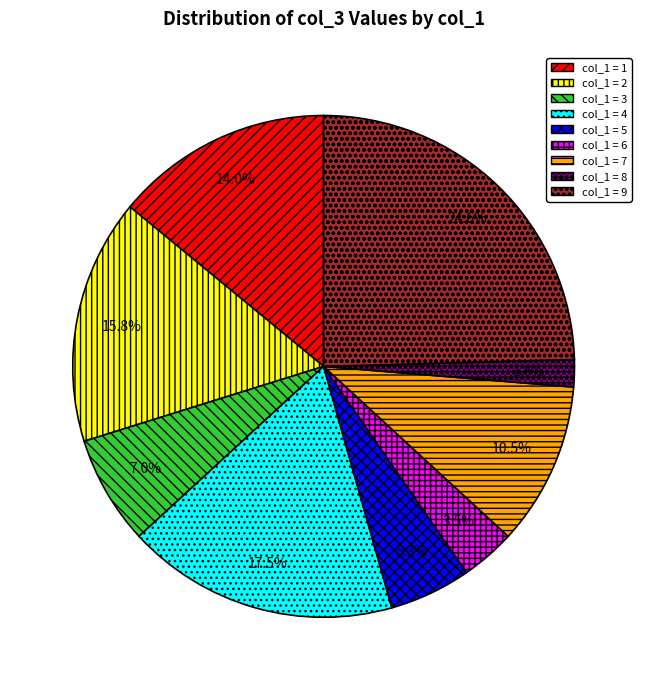

Is there any slice that represents more than half of the pie?

No